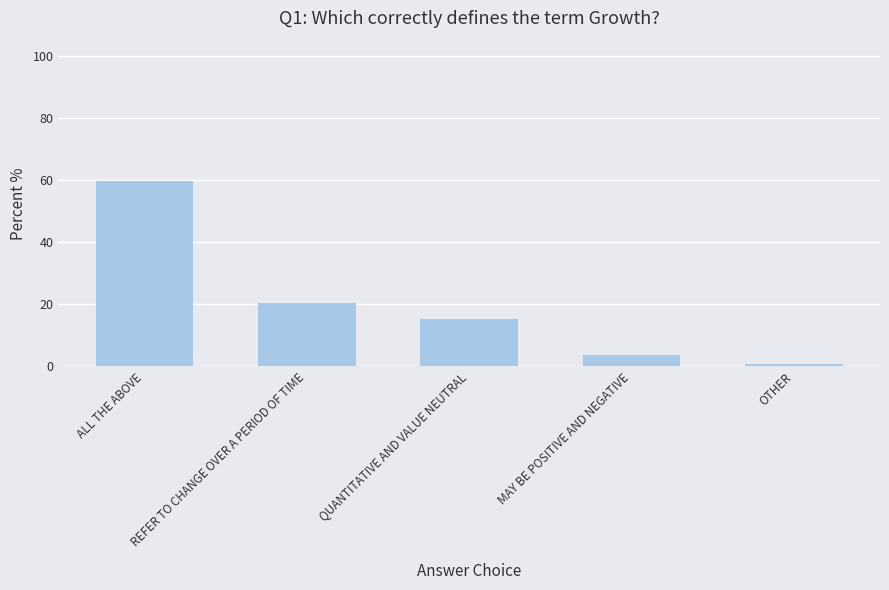

List the labels in order of value, largest first.

ALL THE ABOVE, REFER TO CHANGE OVER A PERIOD OF TIME, QUANTITATIVE AND VALUE NEUTRAL, MAY BE POSITIVE AND NEGATIVE, OTHER